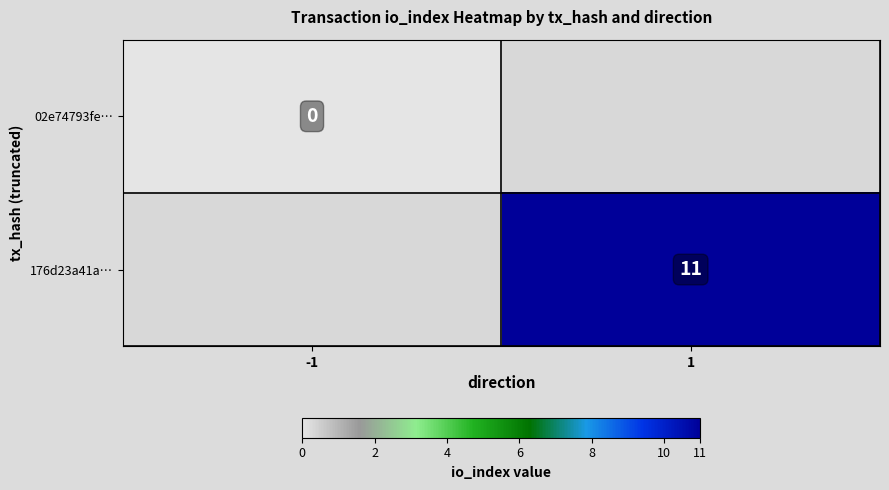

How many categories are shown in the chart?

2